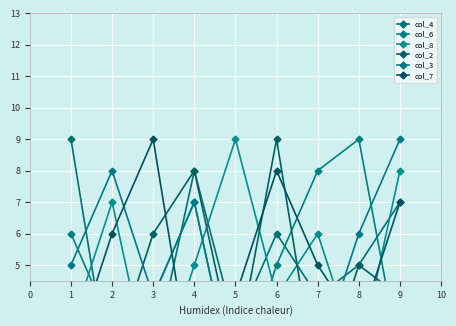

How many categories are shown in the chart?

9